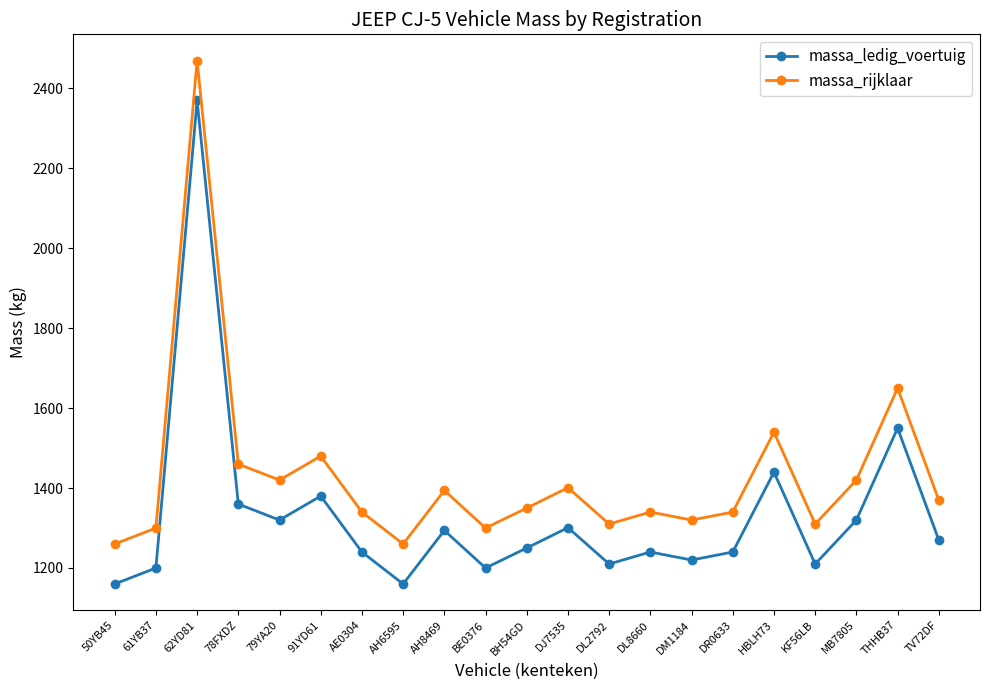

What is the label of the 4th point from the right?

KF56LB